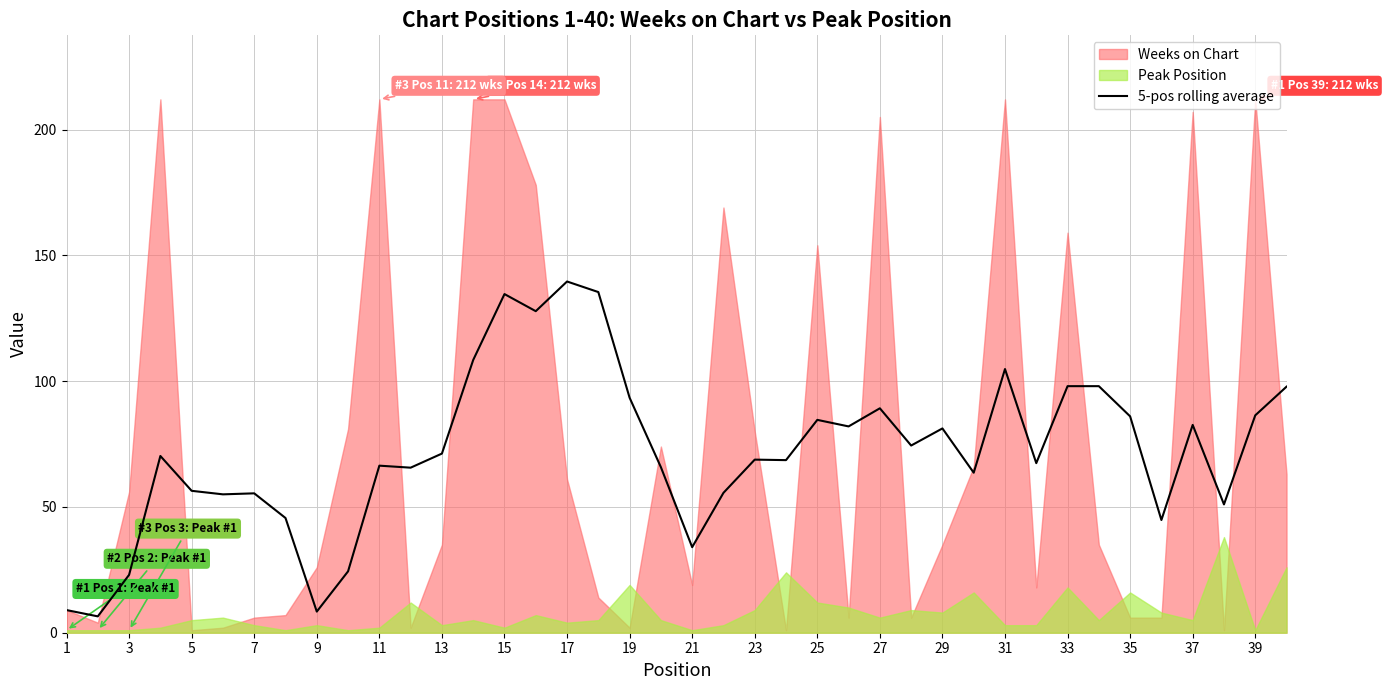

Is it true that 5-pos rolling average equals 55.4 at 7?

True